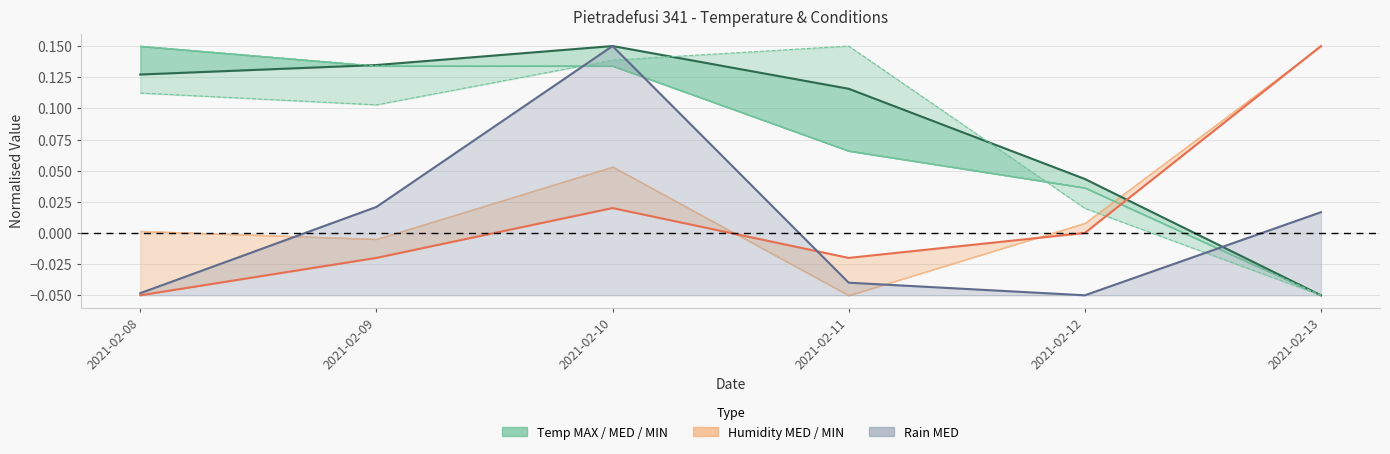

What is the difference between the maximum and minimum values in the Humidity MED series?

0.2